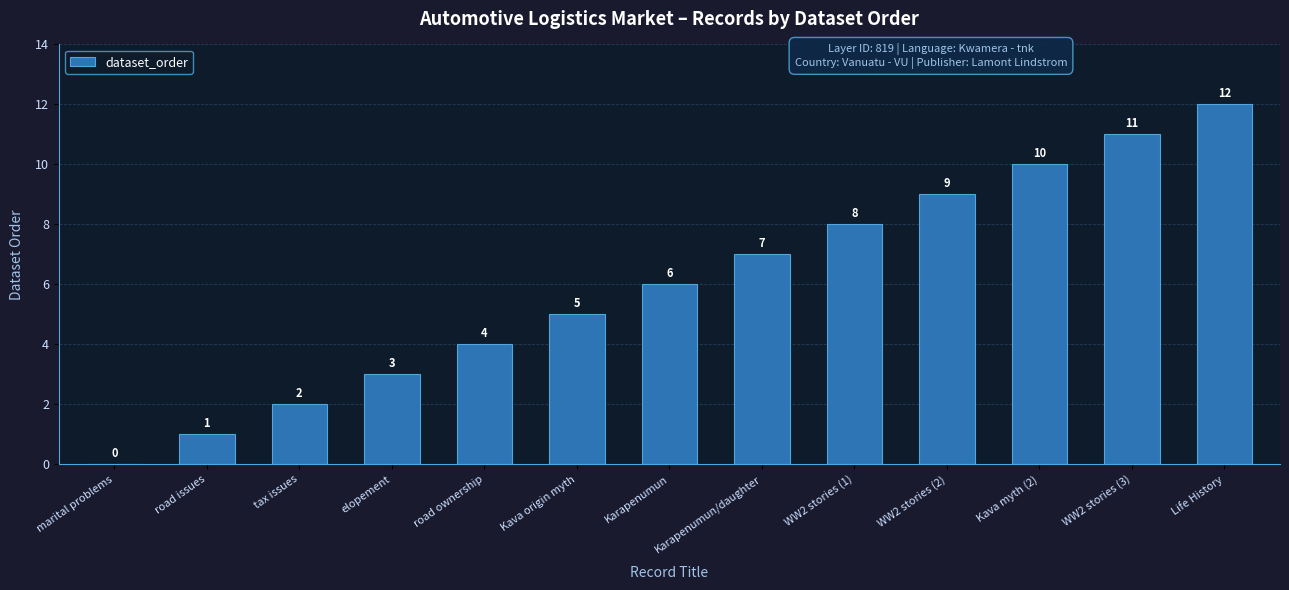

The chart shows a value of 6 at Karapenumun. True or false?

True